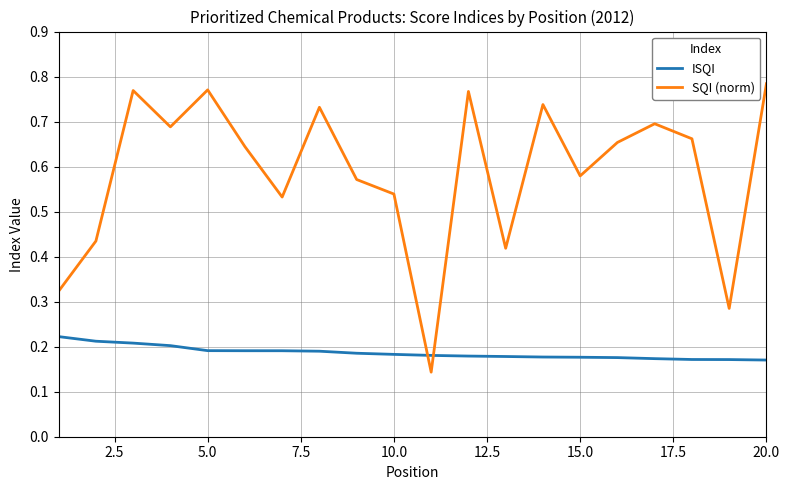

Rank the series by their average value, from lowest to highest.

ISQI, SQI (norm)